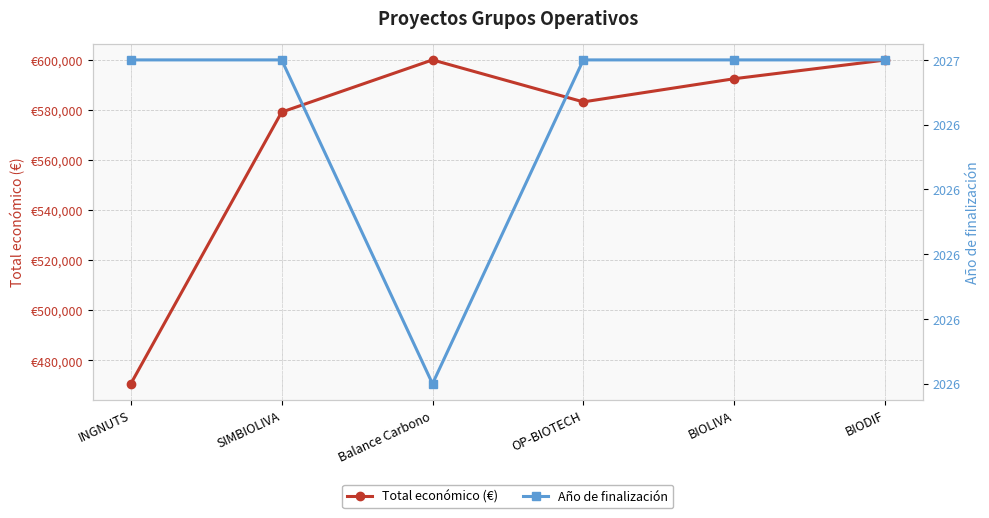

What is the sum of the Total económico (€) values at OP-BIOTECH and BIOLIVA?

1175698